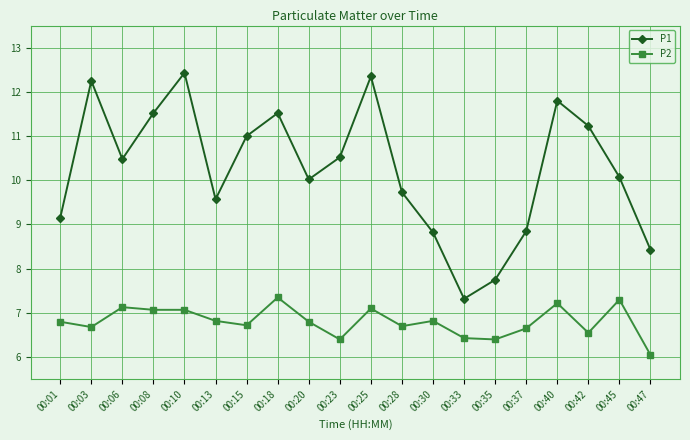

What is the spread (max minus min) of values at 00:45?

2.8